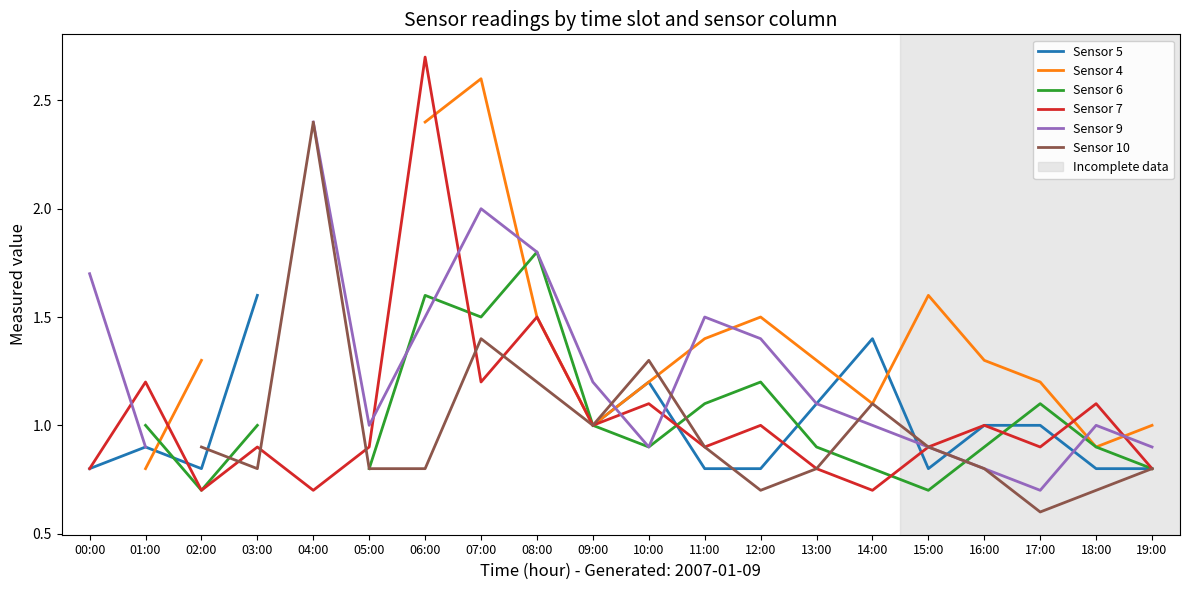

Which category has the highest value in the Sensor 7 series?

06:00